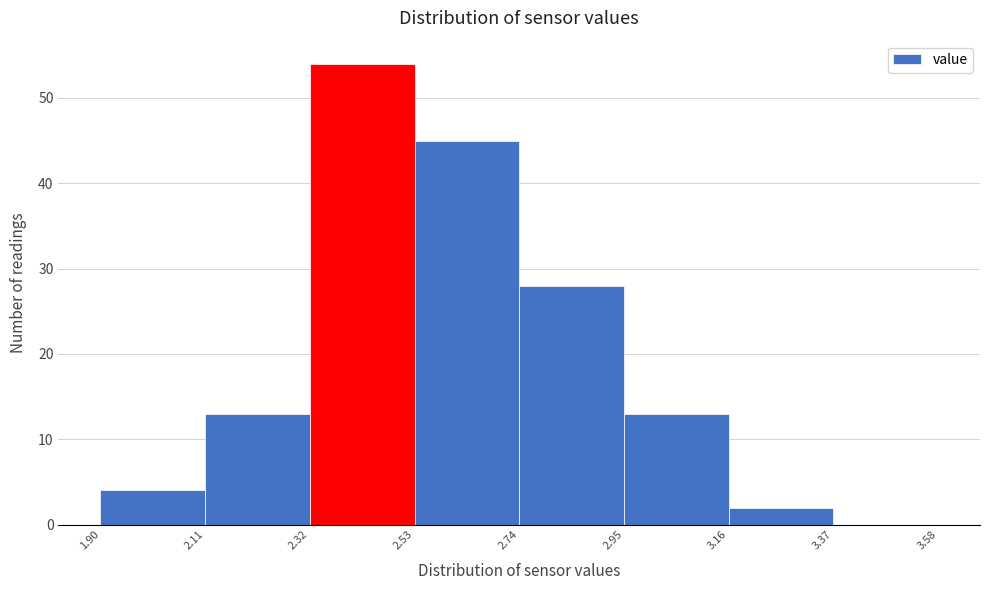

How tall is the bar that spans 1.90 to 2.11 on the x-axis? The values are not printed on the chart, so give them approximately, as read against the axis.

4